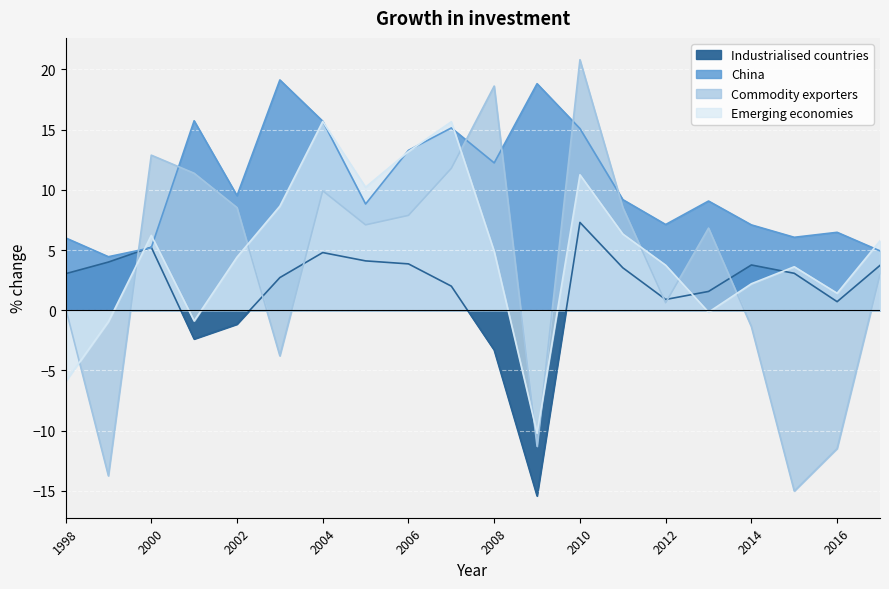

List the series in order of their peak value, lowest first.

Industrialised countries, Emerging economies, China, Commodity exporters